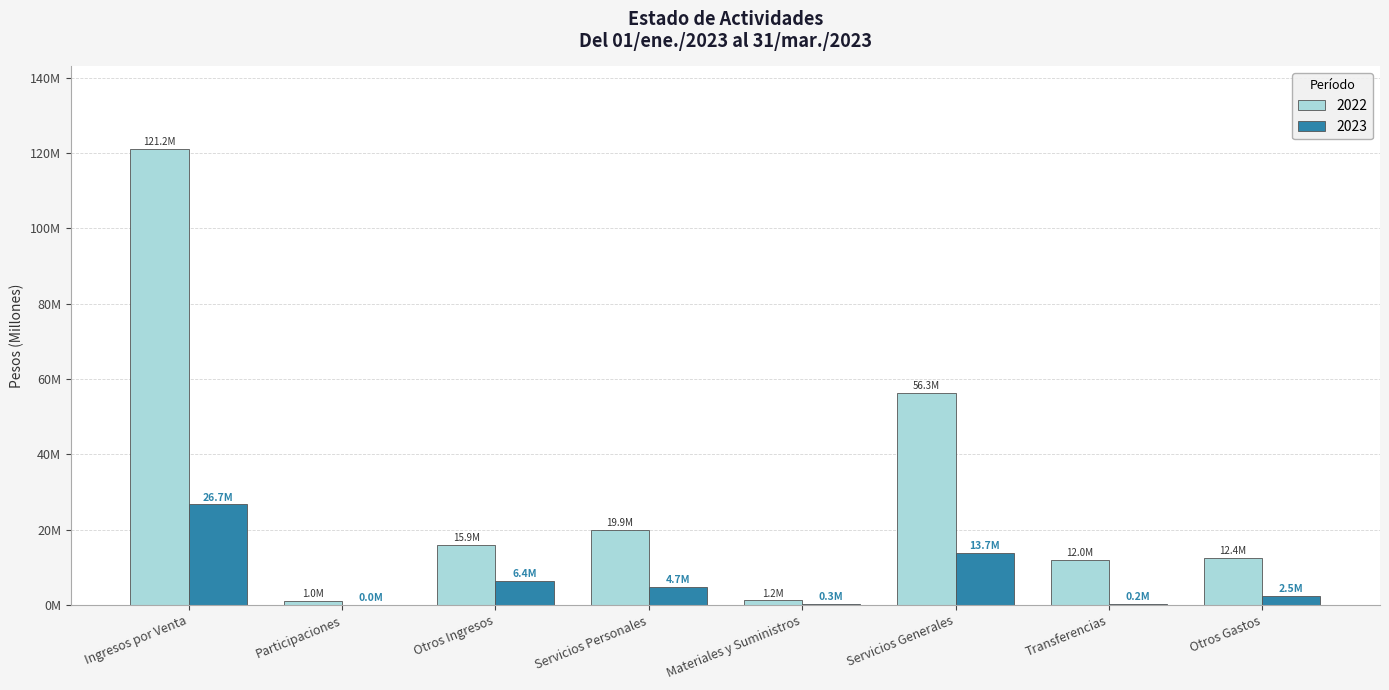

What are all the series names shown in the legend?

2022, 2023